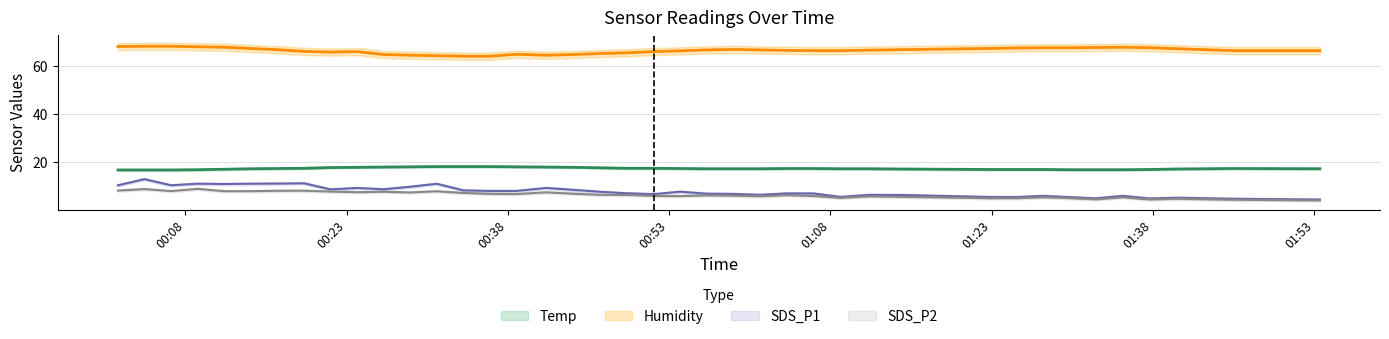

How many lines are shown in the chart?

4